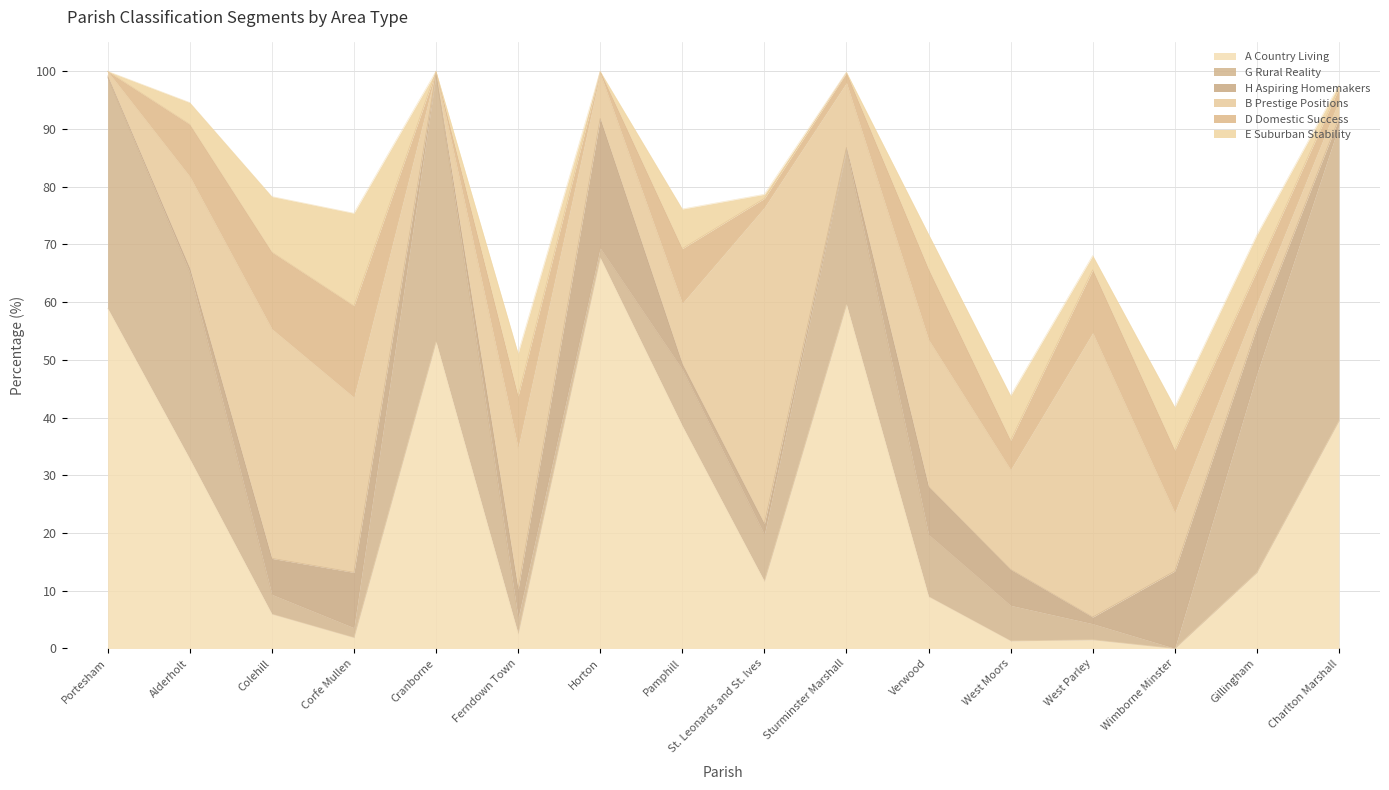

The A Country Living series shows 1.2 at Corfe Mullen. True or false?

False